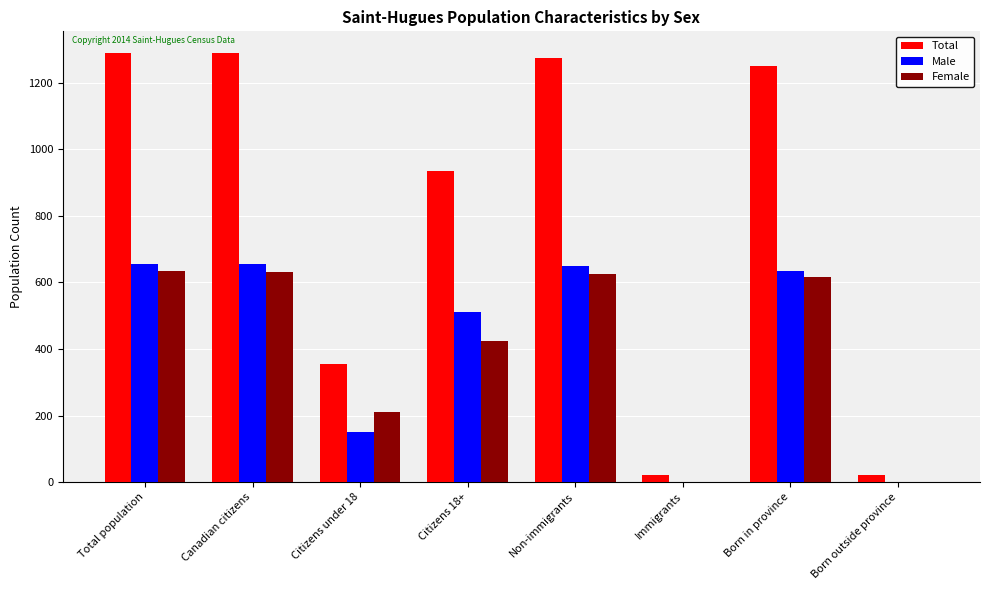

Are the bars grouped side by side (vs. stacked)?

Yes